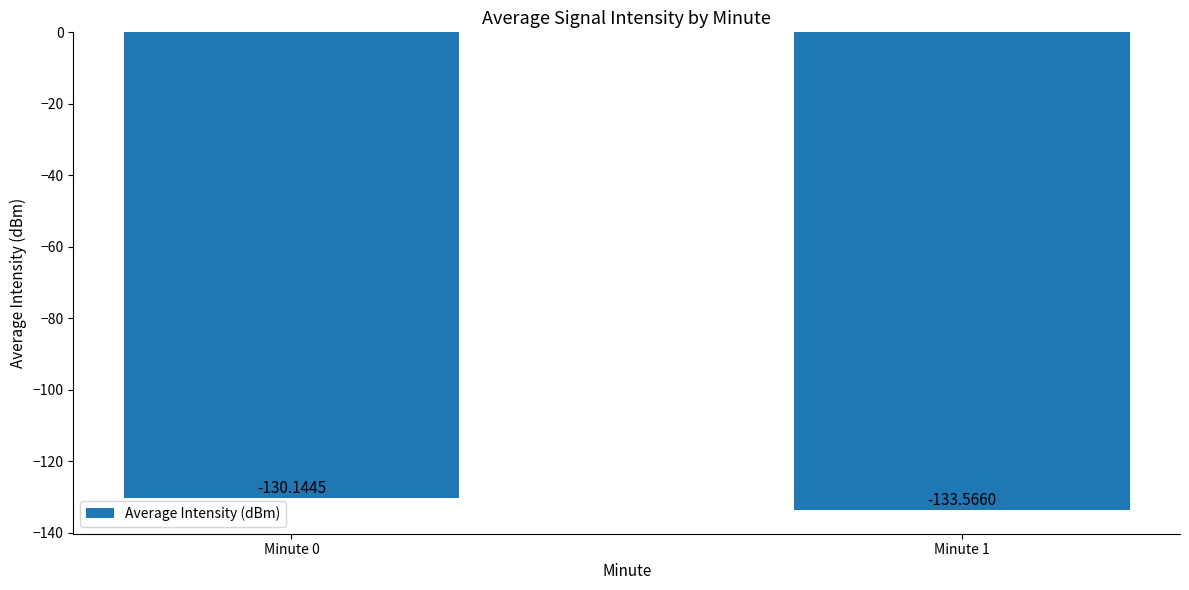

Between Minute 0 and Minute 1, which is larger?

Minute 0